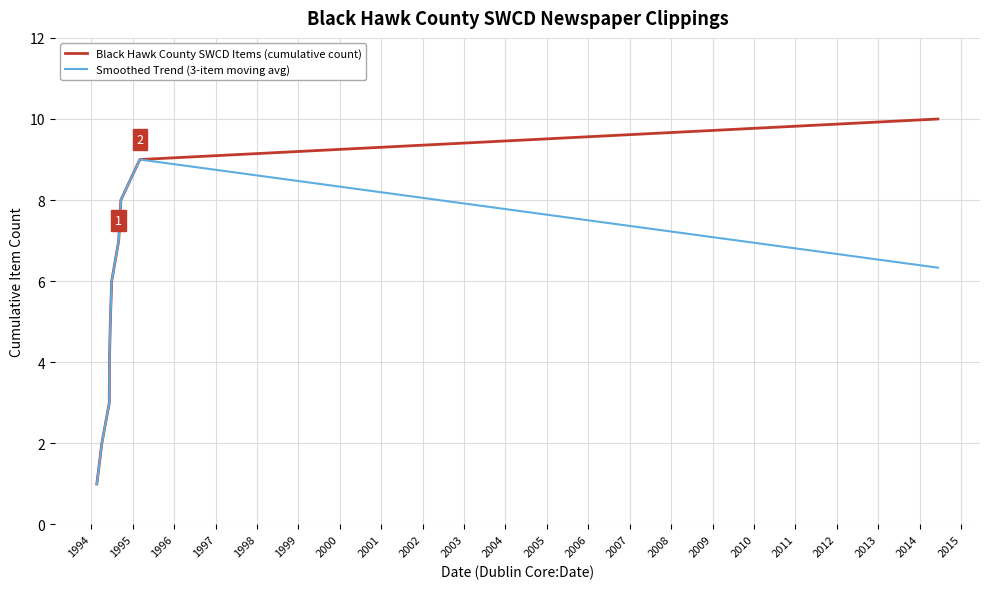

Reading left to right, what are all the values shown in this chart?

Black Hawk County SWCD Items (cumulative count): 1.0	2.0	3.0	4.0	5.0	6.0	7.0	8.0	9.0	10.0
Smoothed Trend (3-item moving avg): 1.0	2.0	3.0	4.0	5.0	6.0	7.0	8.0	9.0	6.3